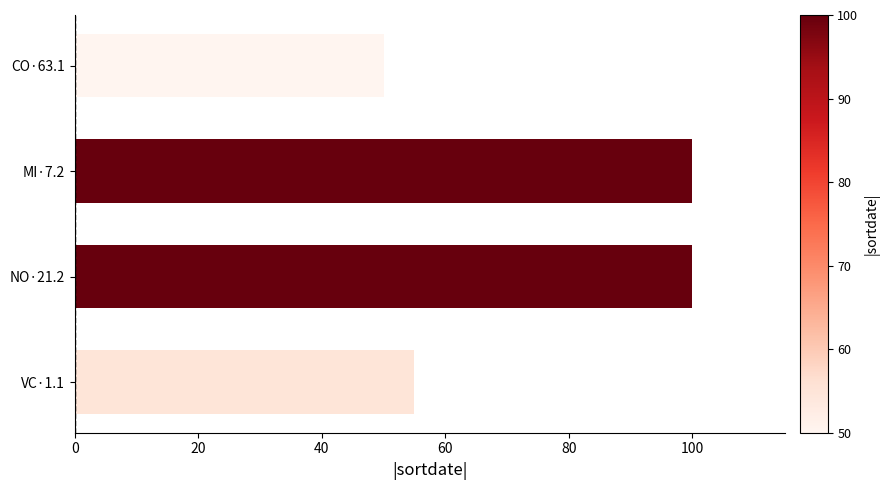

Is it true that the value at CO·63.1 is 50?

True